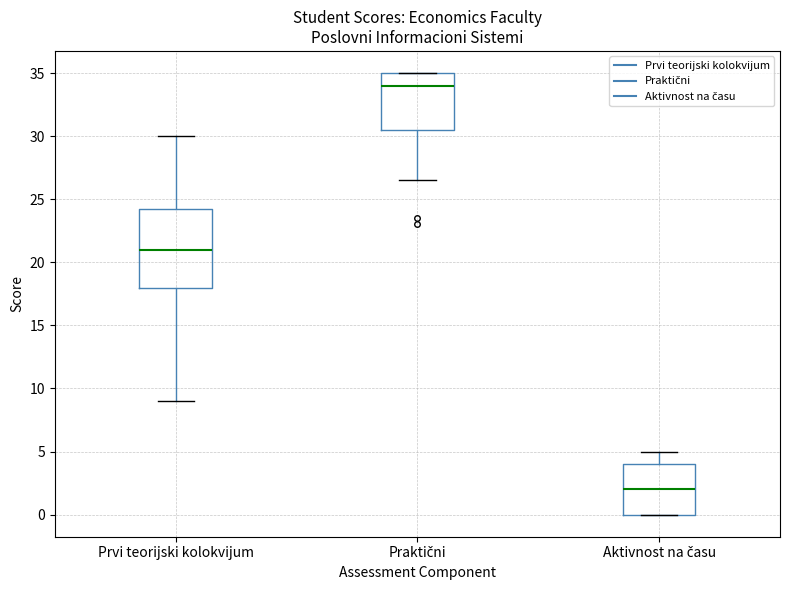

Reading left to right, read every box against the y-axis: the position of its median line, the range the box covers, and the ends of its whiskers. The values are not printed on the chart, so give them approximately, as read against the axis.

Prvi teorijski kolokvijum: median 21.0, box 18.0 to 24.5, whiskers 9.0 to 30.0
Praktični: median 34.0, box 30.5 to 35.0, whiskers 26.5 to 35.0
Aktivnost na času: median 2.0, box 0.0 to 4.0, whiskers 0.0 to 5.0